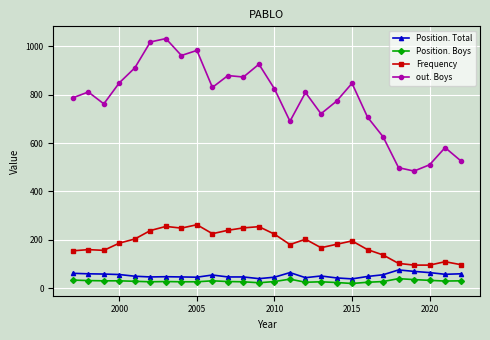

True or false: out. Boys and Position. Total intersect in this chart.

False